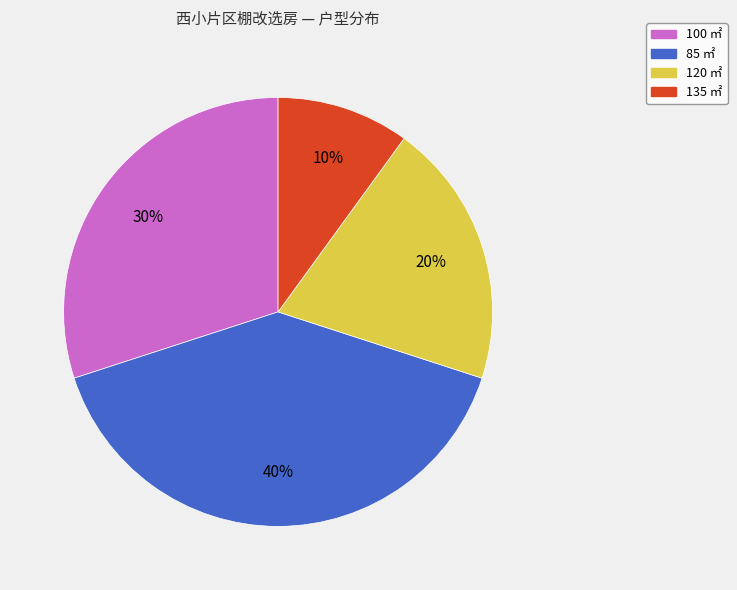

To the nearest percent, what percentage of the pie is 120 ㎡?

20%